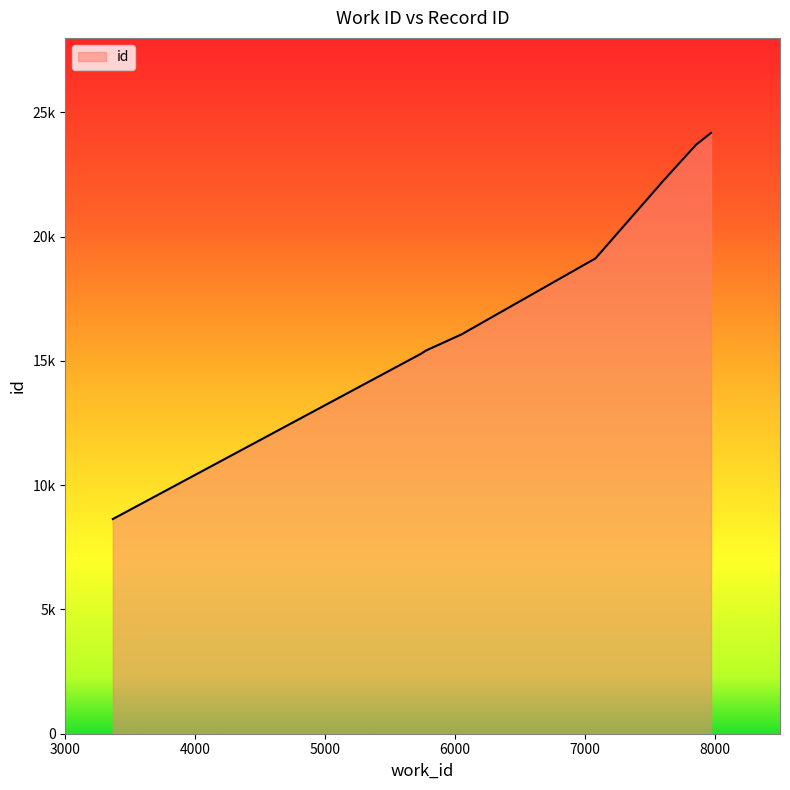

What is the greatest value displayed?

24176